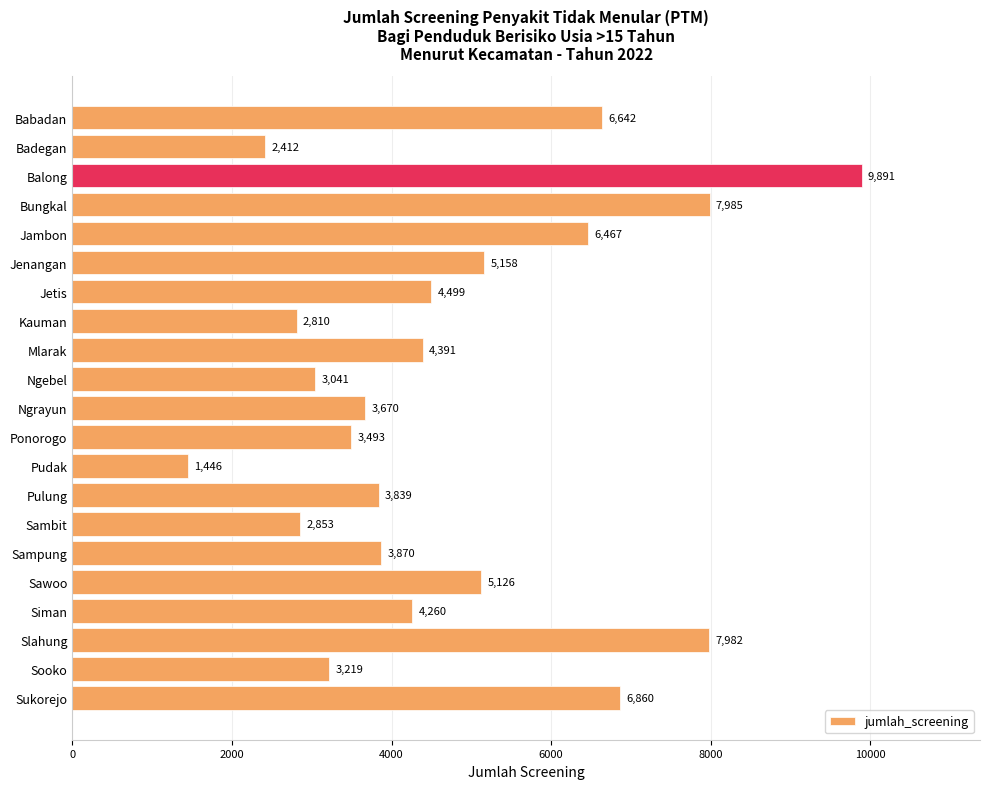

Reading top to bottom, list all the values displayed in this chart.

Babadan=6642	Badegan=2412	Balong=9891	Bungkal=7985	Jambon=6467	Jenangan=5158	Jetis=4499	Kauman=2810	Mlarak=4391	Ngebel=3041	Ngrayun=3670	Ponorogo=3493	Pudak=1446	Pulung=3839	Sambit=2853	Sampung=3870	Sawoo=5126	Siman=4260	Slahung=7982	Sooko=3219	Sukorejo=6860